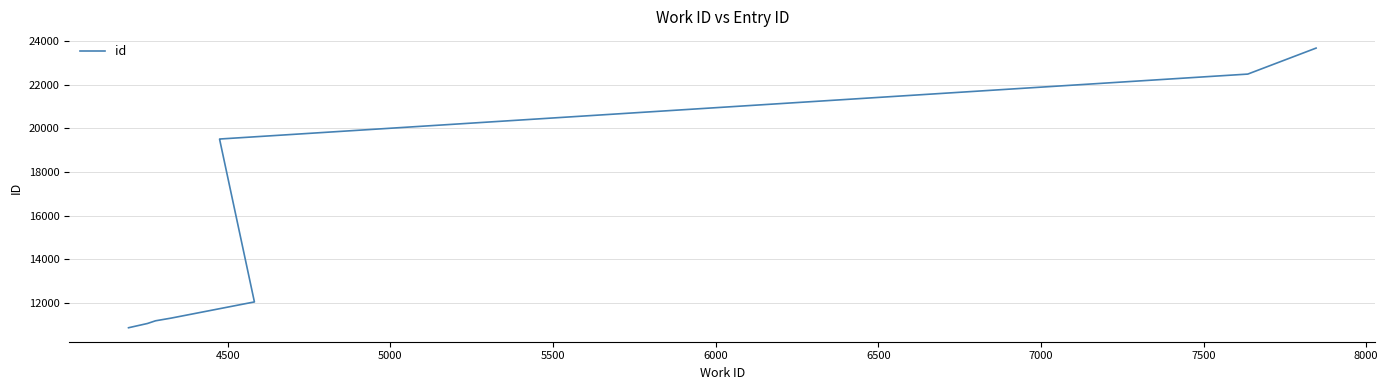

What is the difference between the maximum and minimum values?

12803